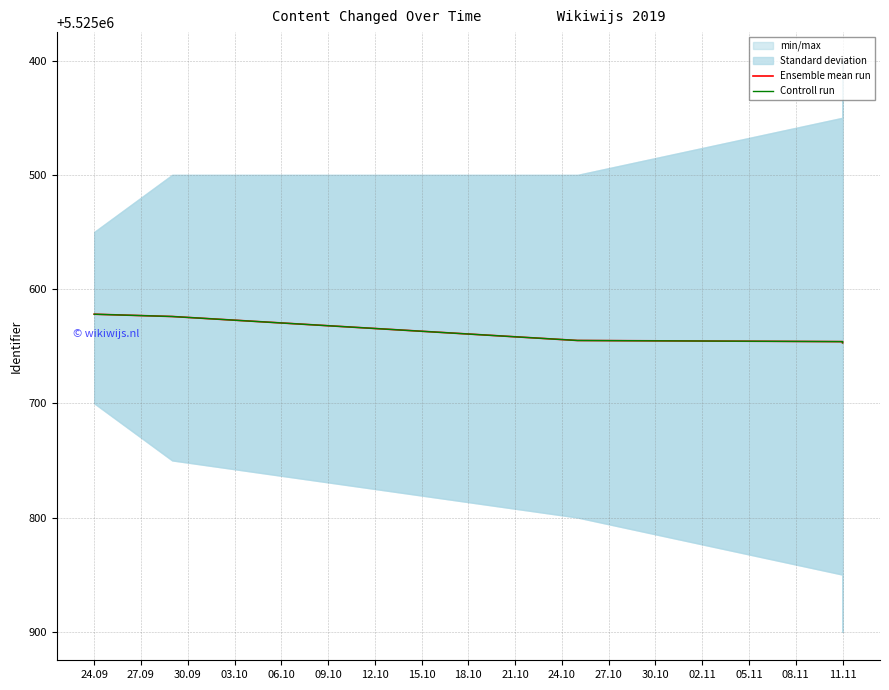

List the labels in order of Ensemble mean run value, smallest first.

24.09, 27.09, 30.09, 03.10, 06.10